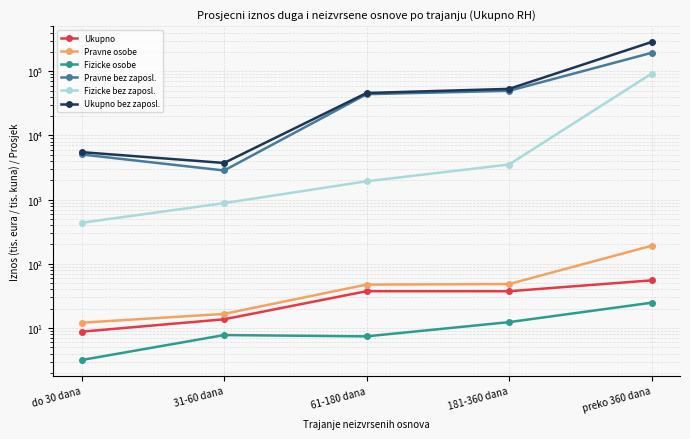

Count the number of data series in this chart.

6